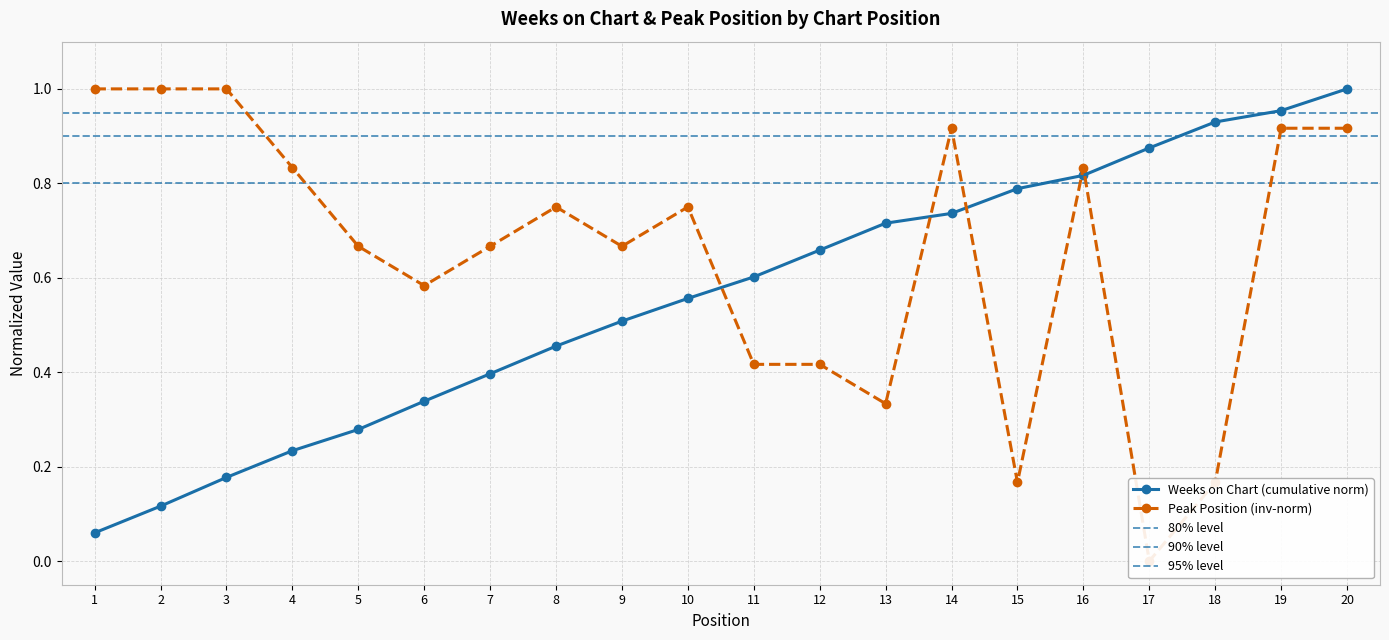

True or false: there are more than 0 points higher than both neighbors.

True